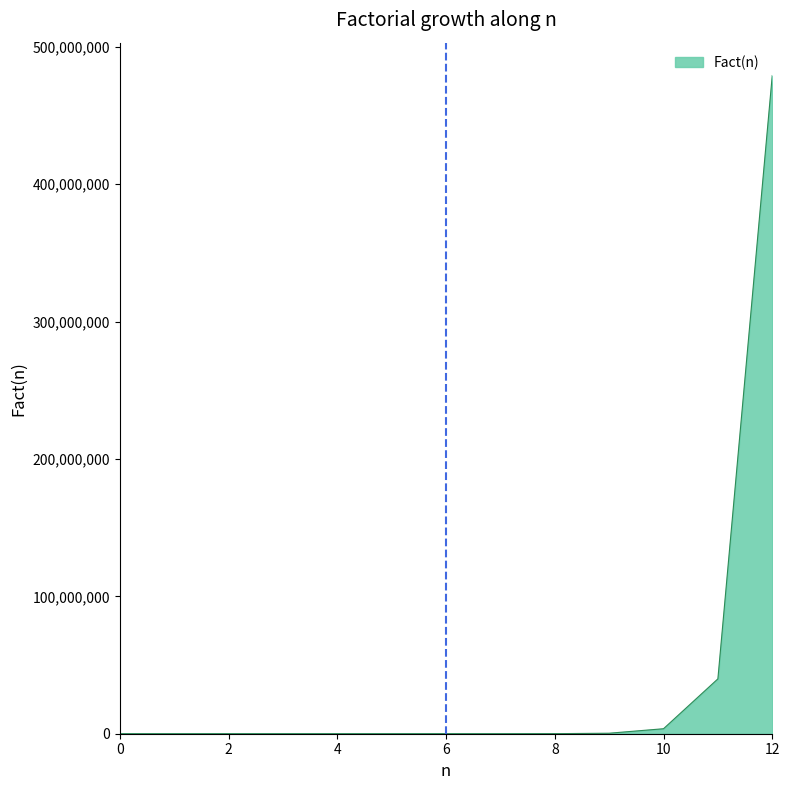

What is the maximum value shown in the chart?

479001600